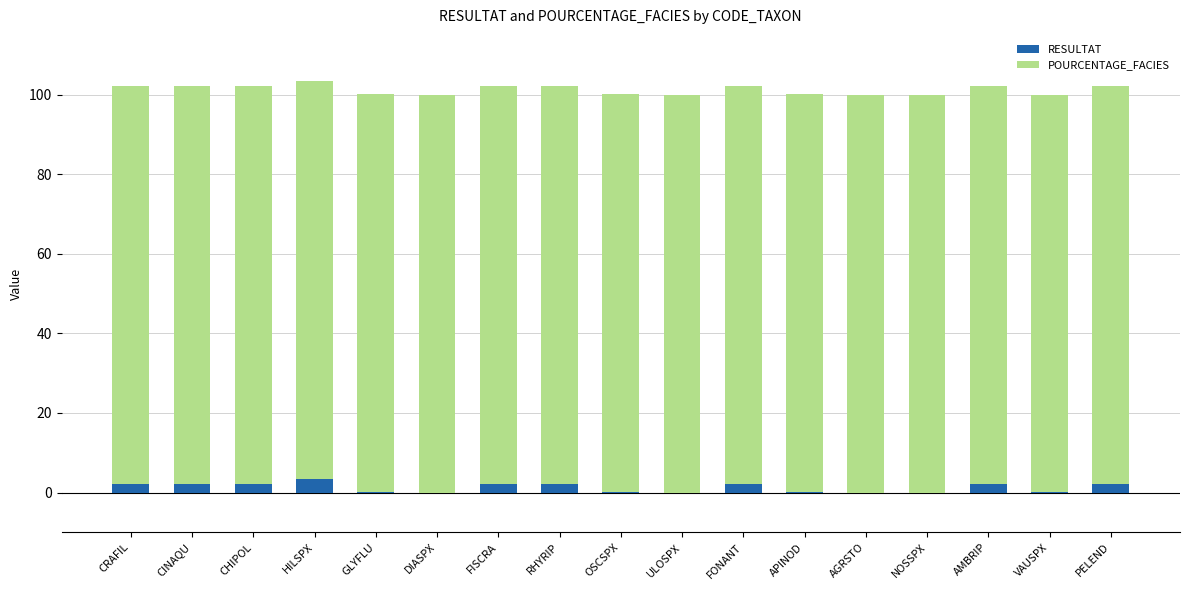

Does the chart contain stacked bars?

Yes